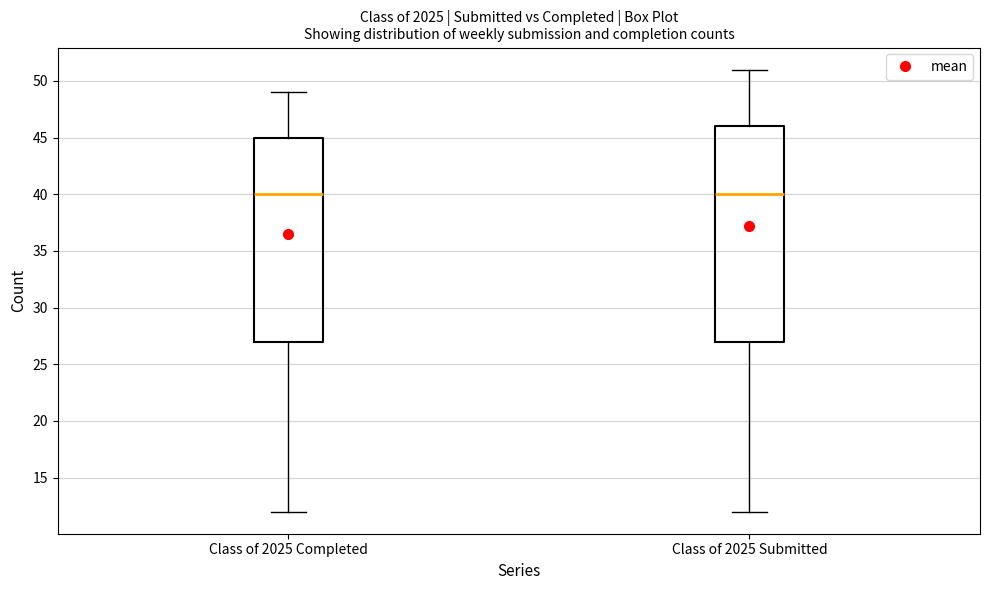

Comparing the boxes themselves (not the whiskers), which one is the tallest?

Class of 2025 Submitted